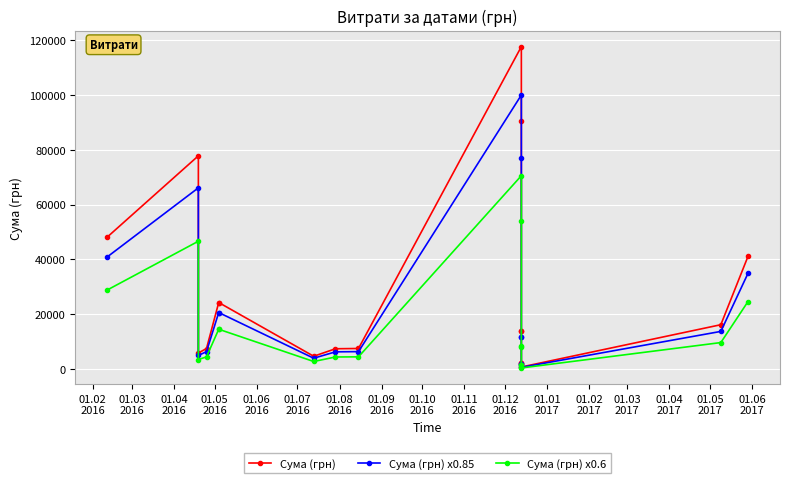

What is the sum of the Сума (грн) x0.6 values at 01.04
2017 and 01.07
2016?

16028.4